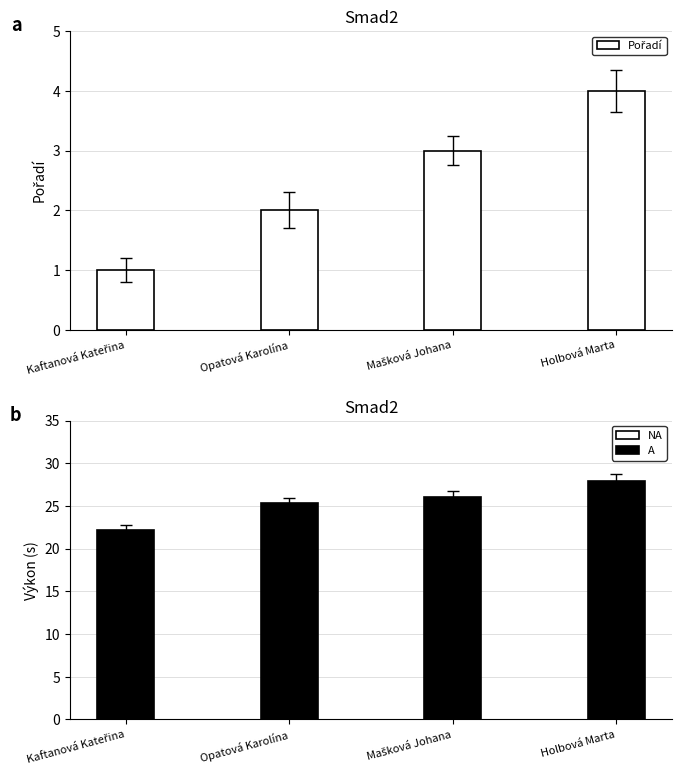

How many values in the Výkon series exceed 26?

2